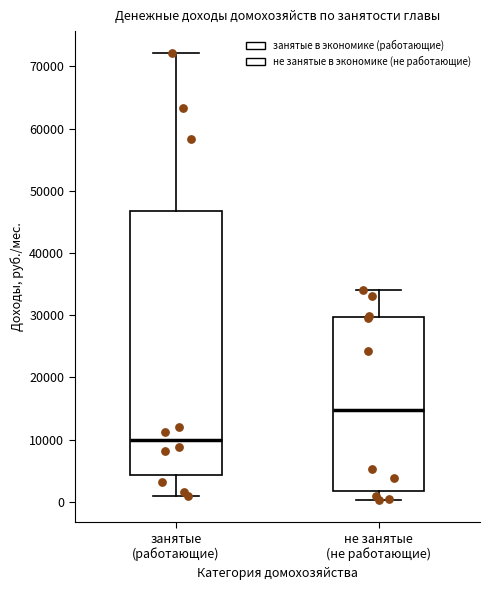

Comparing the boxes themselves (not the whiskers), which one is the tallest?

занятые (работающие)